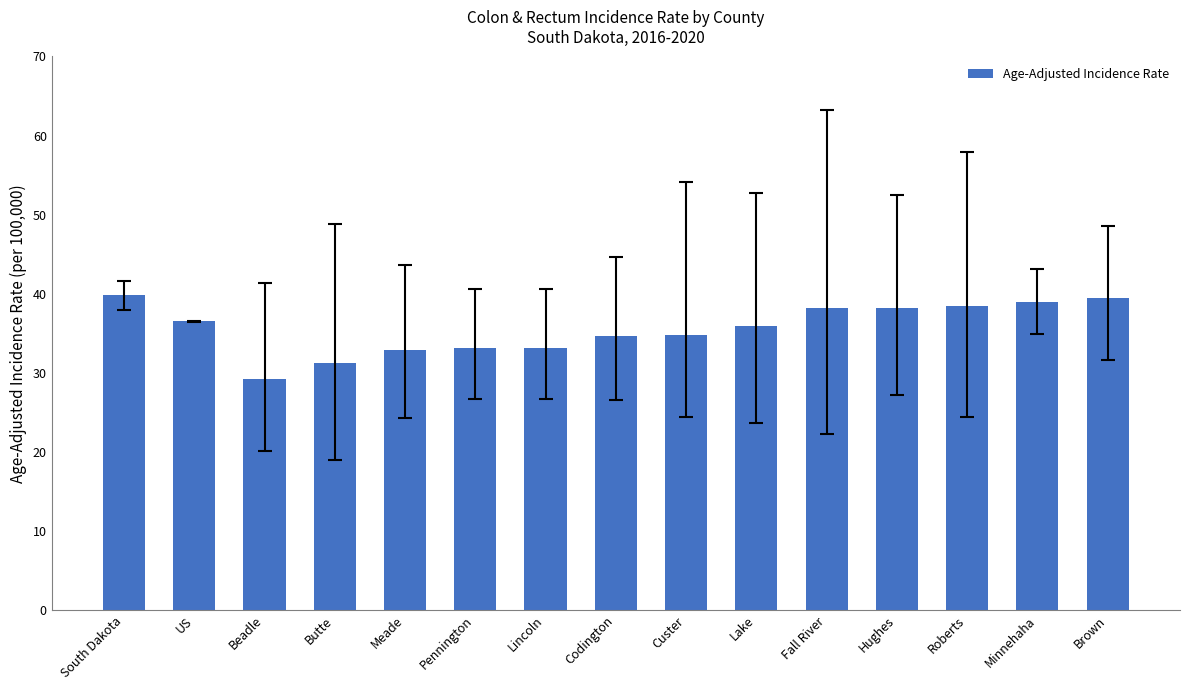

Are the bars horizontal?

No